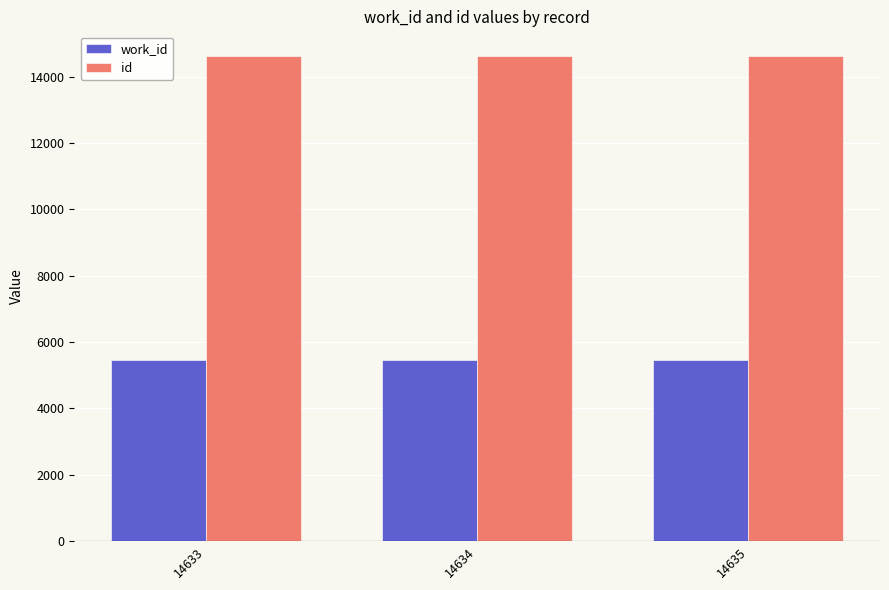

What is the total value across all series at 14633?

20106